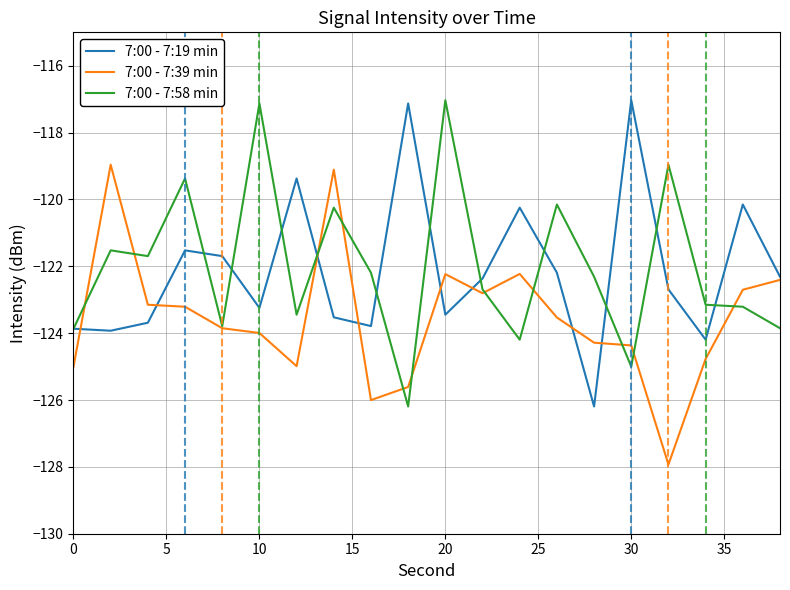

Which series has the largest total across all categories?

7:00 - 7:58 min